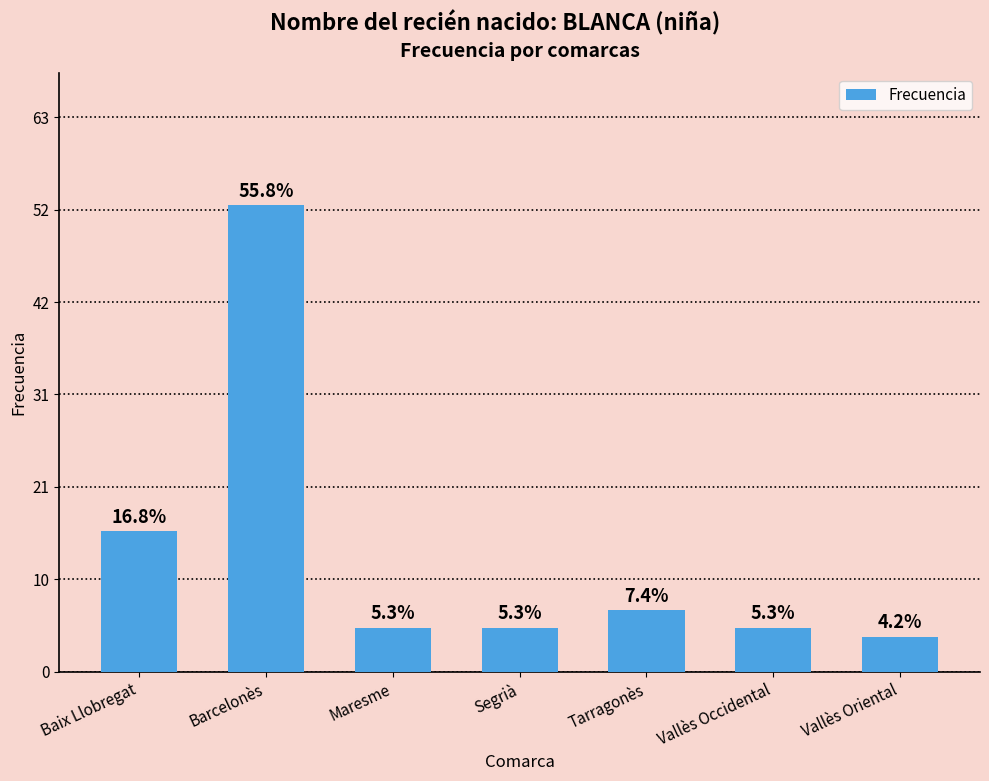

Does the chart contain any negative values?

No